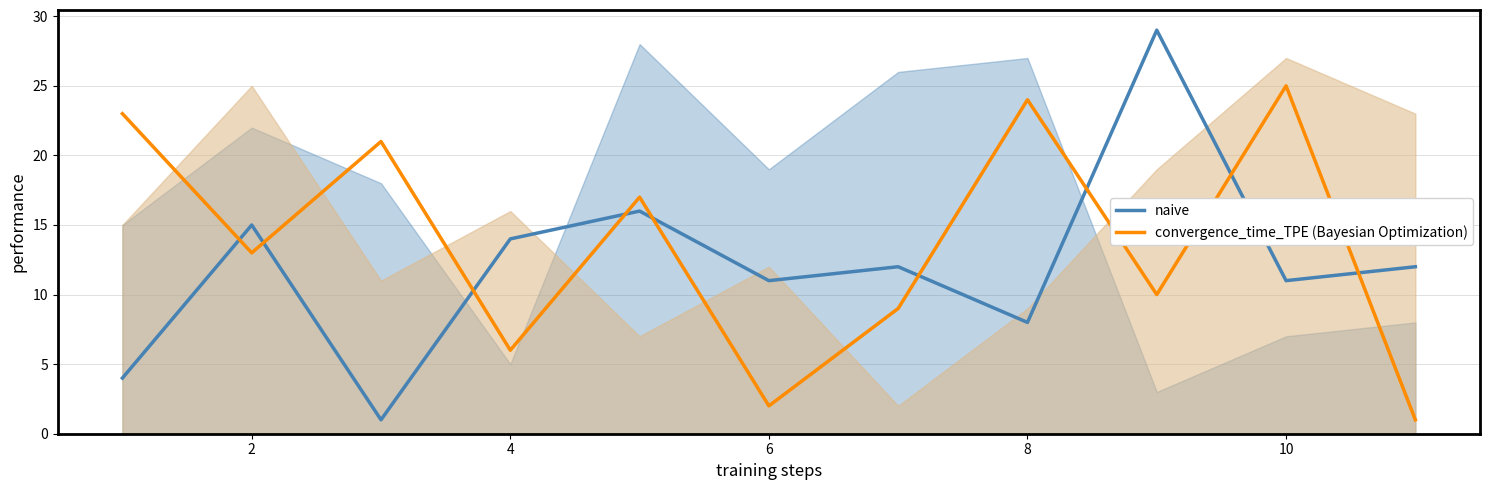

True or false: naive and convergence_time_TPE (Bayesian Optimization) intersect in this chart.

True